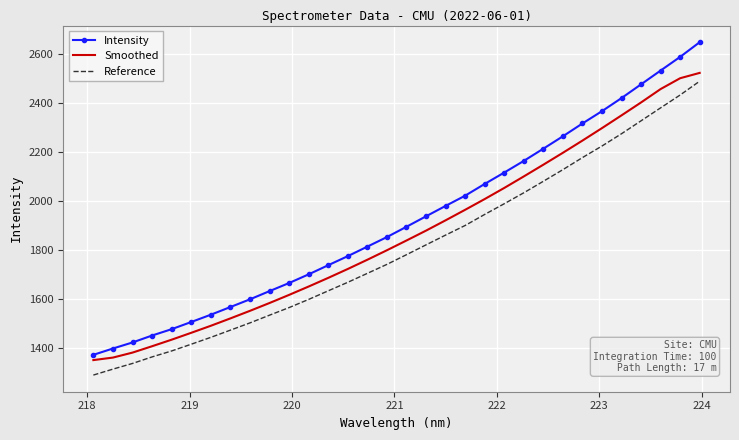

What is the minimum value for Intensity?

1373.5